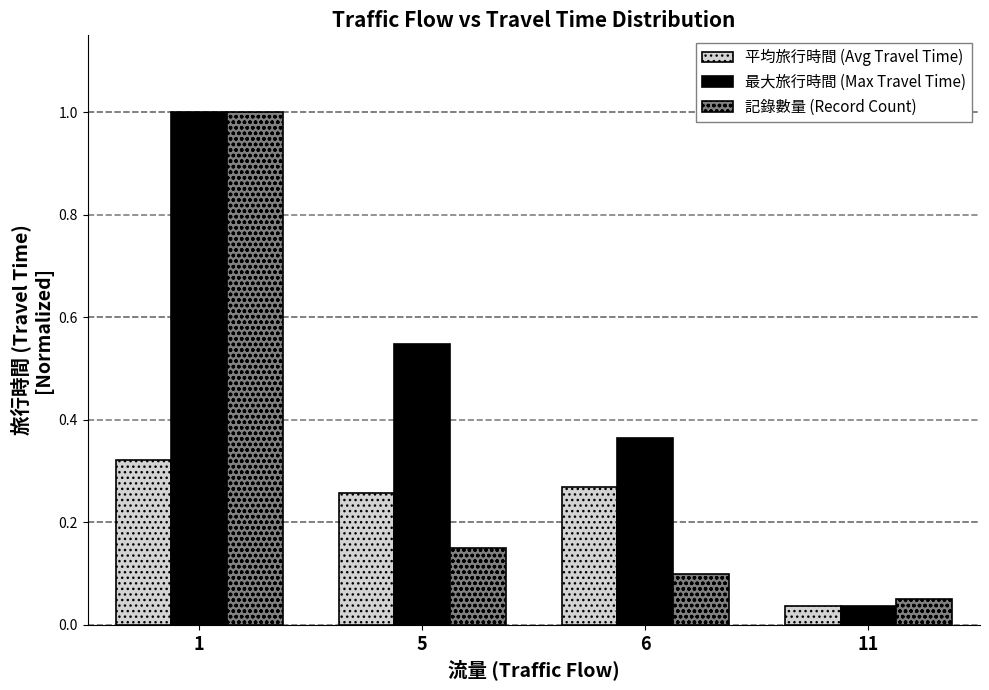

What are all the series names shown in the legend?

平均旅行時間 (Avg Travel Time), 最大旅行時間 (Max Travel Time), 記錄數量 (Record Count)